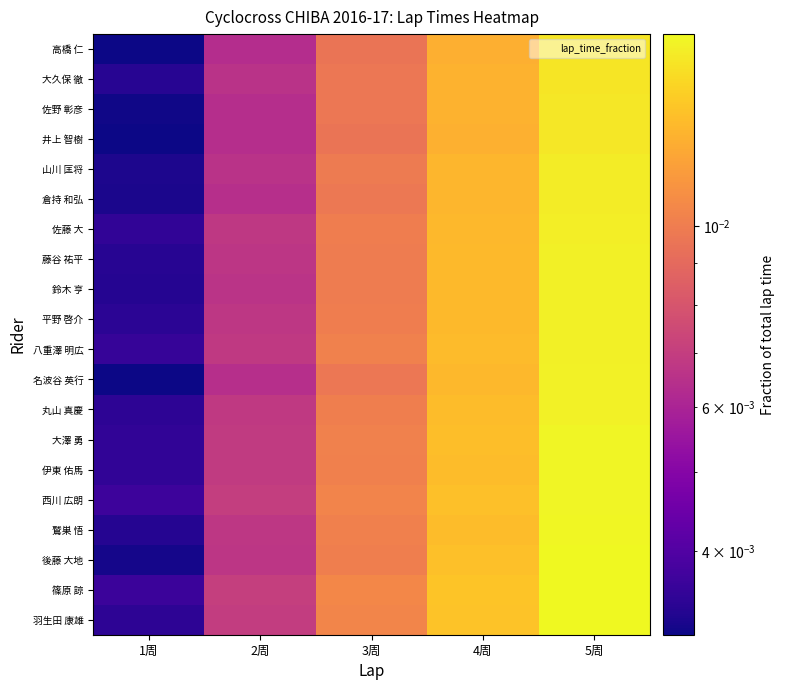

What is the total value across all series at 2周?

0.1